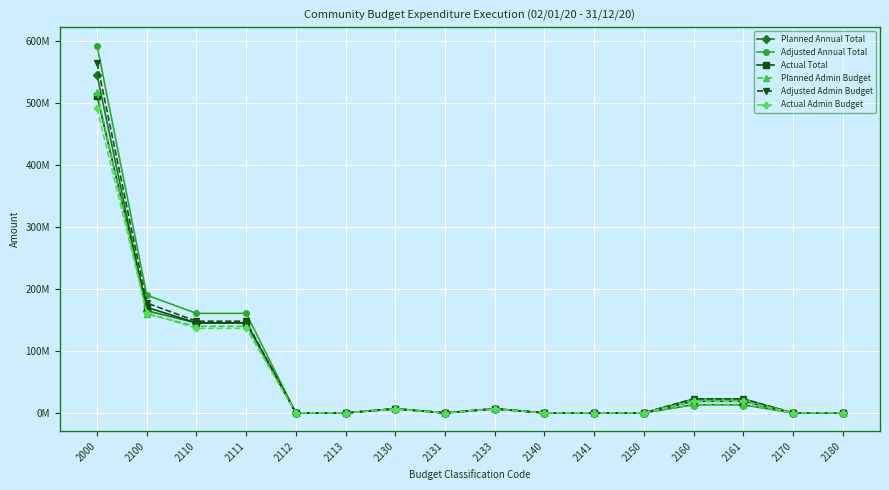

Is the value of Adjusted Annual Total at 2112 greater than the value of Planned Admin Budget at 2000?

No